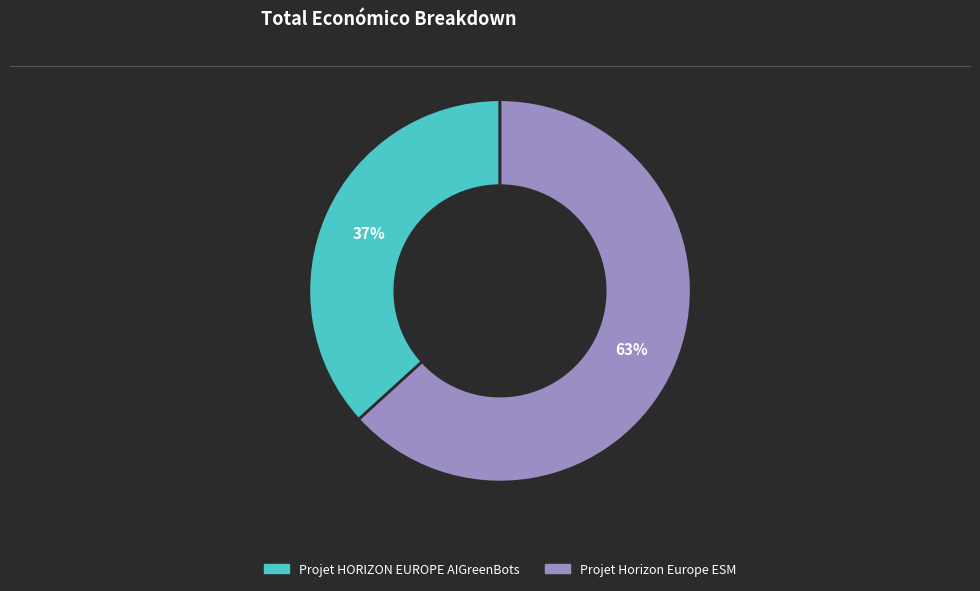

To the nearest percent, what is the combined percentage of Projet HORIZON EUROPE AIGreenBots and Projet Horizon Europe ESM?

100%